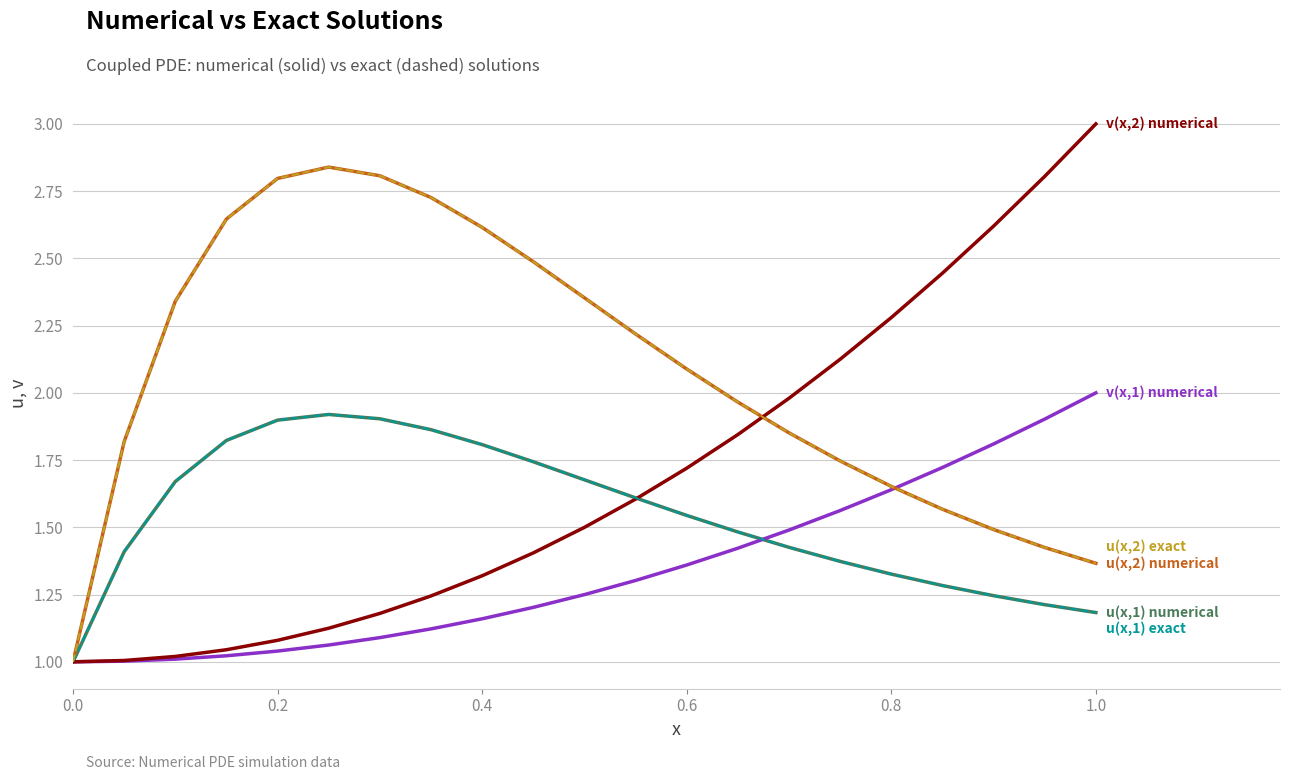

What is the maximum value shown in the chart?

3.0